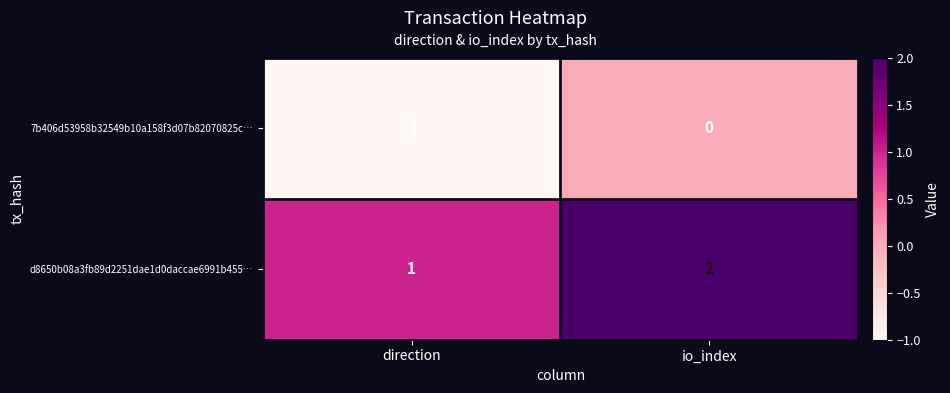

What is the sum of the d8650b08a3fb89d2251dae1d0daccae6991b455… values at io_index and direction?

3